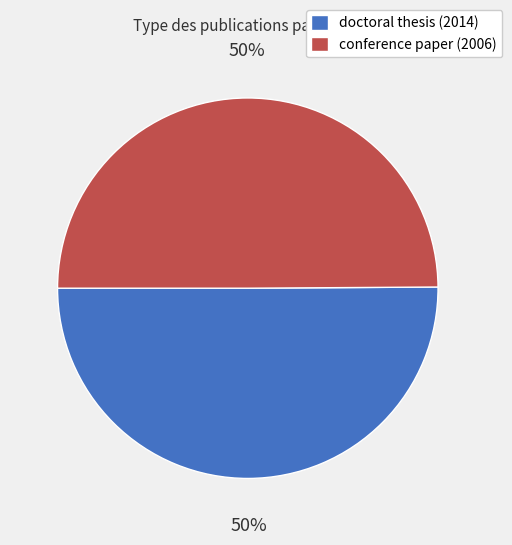

What percentage is the conference paper (2006) slice, to the nearest percent?

50%